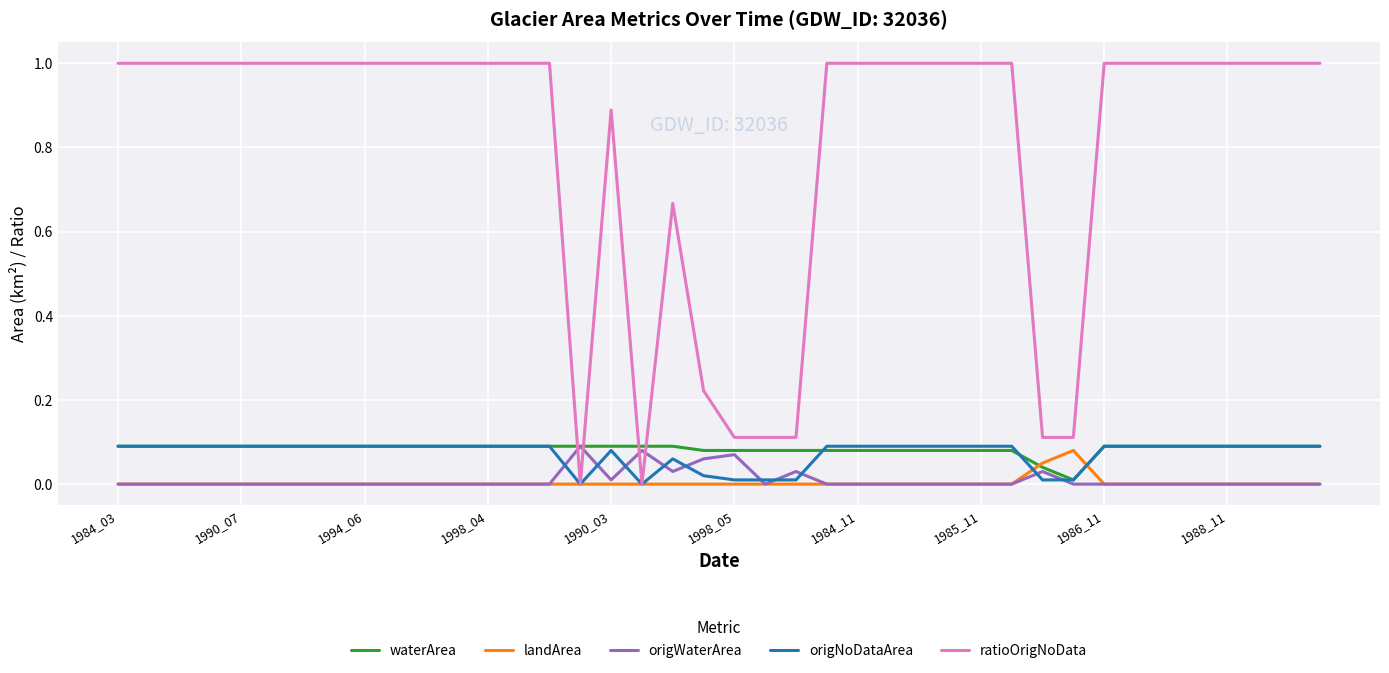

Which series has the largest total across all categories?

ratioOrigNoData